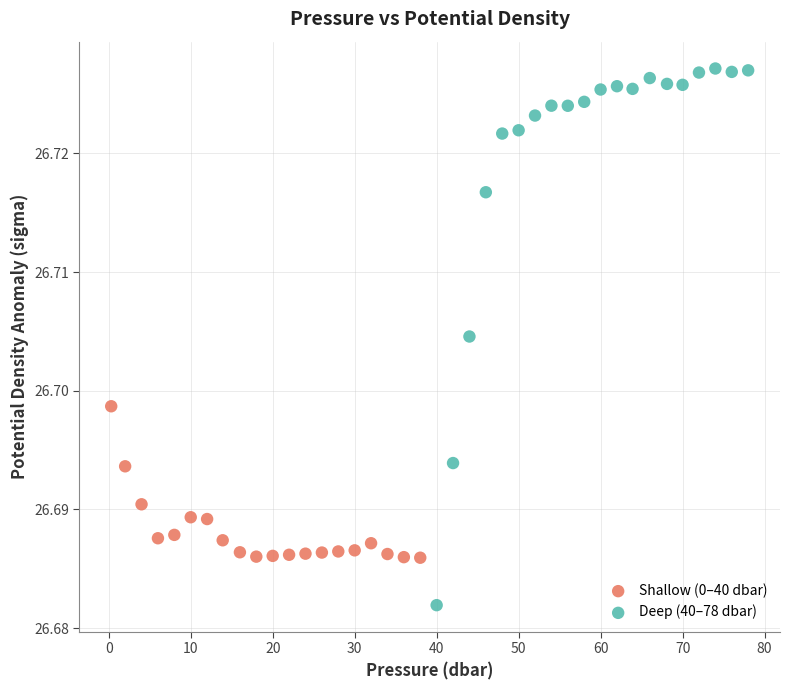

Which series contains the highest Y value?

Deep (40–78 dbar)